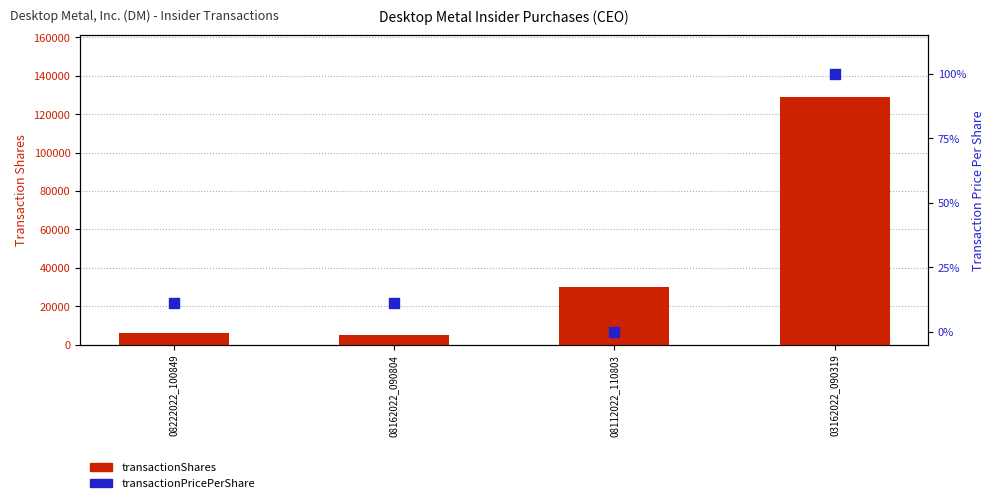

What are all the series names shown in the legend?

transactionShares, transactionPricePerShare